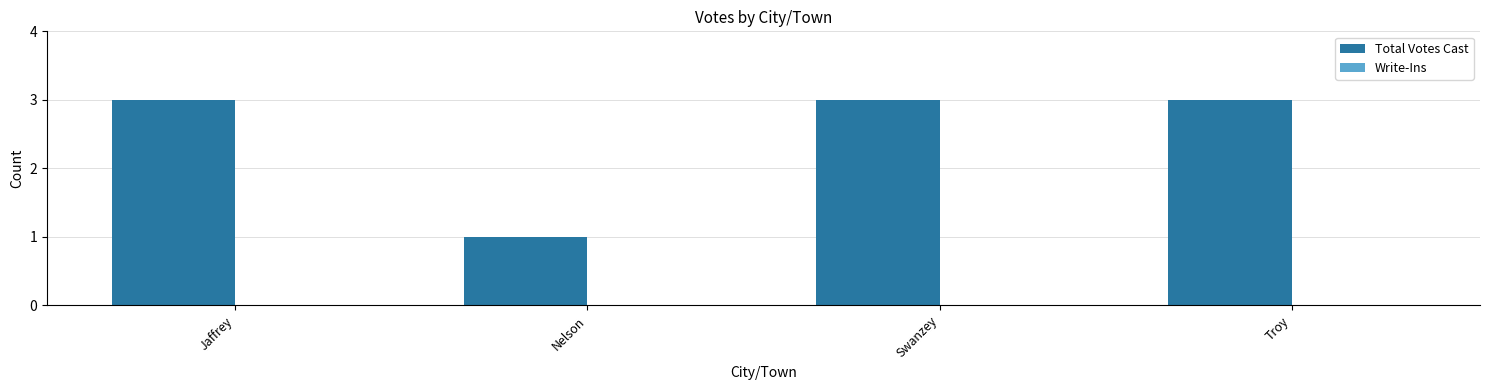

The value at Troy is 3. True or false?

True